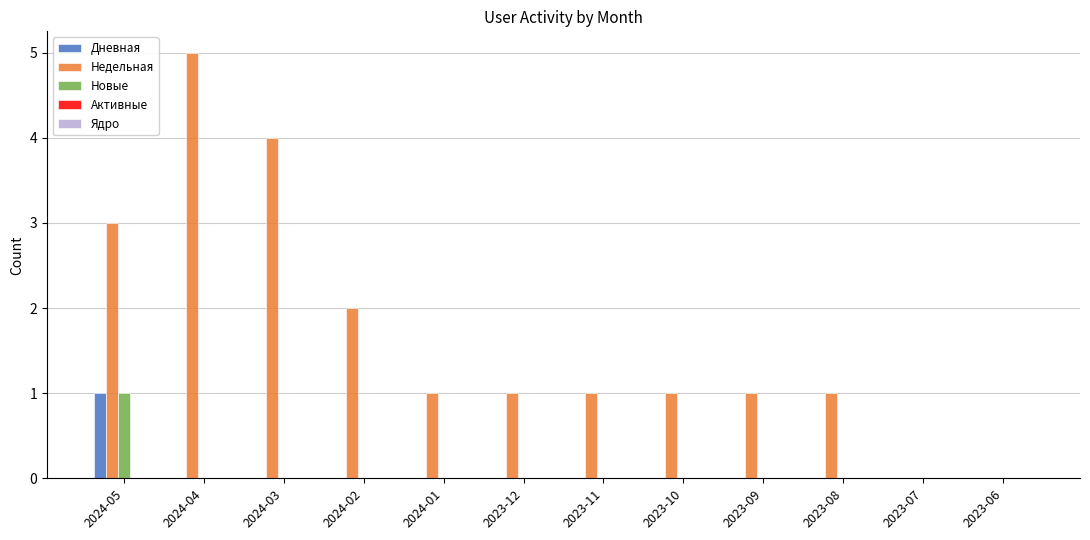

The Дневная series shows -1 at 2023-11. True or false?

False